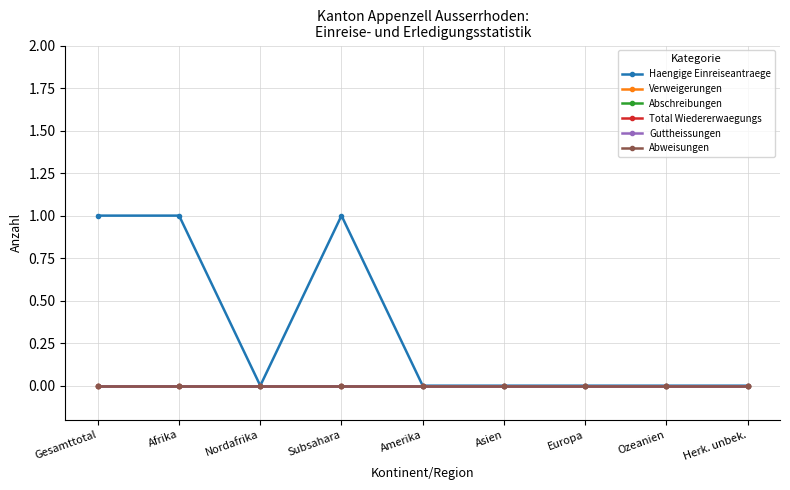

Reading left to right, transcribe all the data shown in this chart.

Haengige Einreiseantraege: 1	1	0	1	0	0	0	0	0
Verweigerungen: 0	0	0	0	0	0	0	0	0
Abschreibungen: 0	0	0	0	0	0	0	0	0
Total Wiedererwaegungs: 0	0	0	0	0	0	0	0	0
Guttheissungen: 0	0	0	0	0	0	0	0	0
Abweisungen: 0	0	0	0	0	0	0	0	0